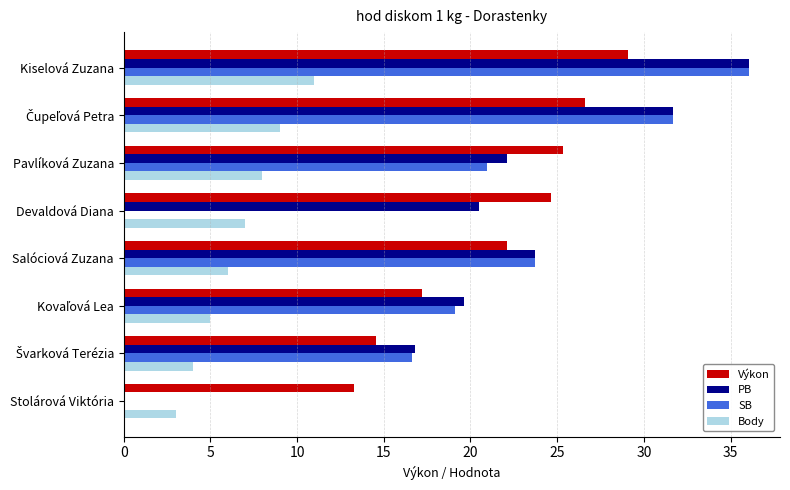

Is the value of Body at Devaldová Diana greater than the value of Výkon at Pavlíková Zuzana?

No